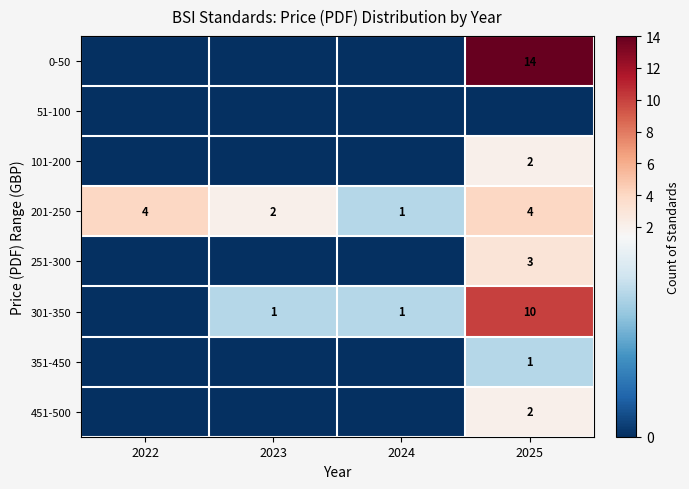

What is the highest value of the 201-250 series?

4